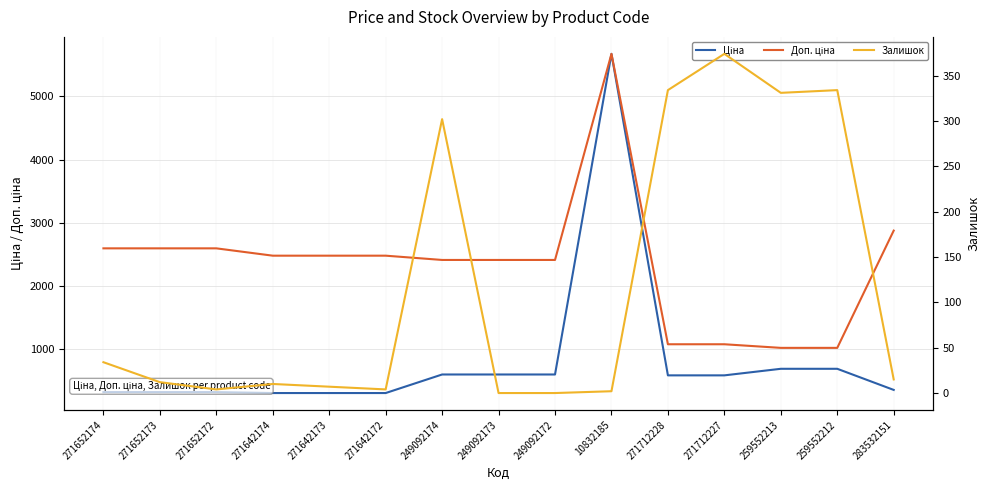

The Залишок series shows 302.0 at 249092174. True or false?

True